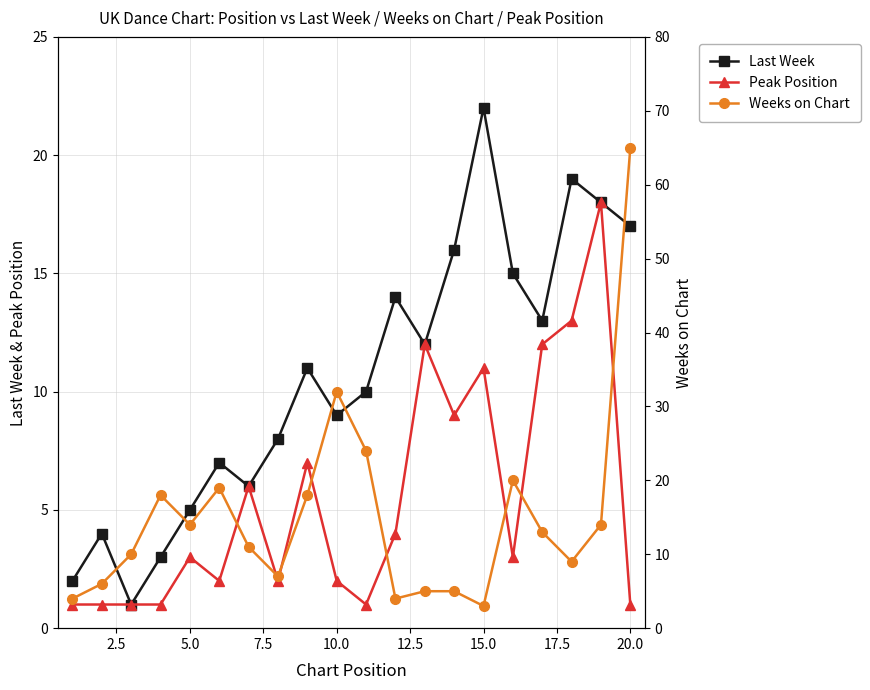

What is the highest value of the Last Week series?

22